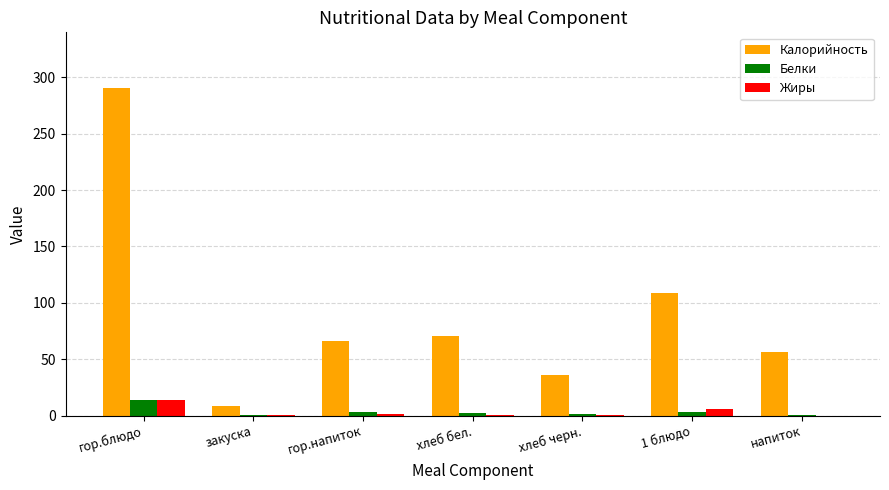

The Жиры series shows 14.0 at гор.блюдо. True or false?

True